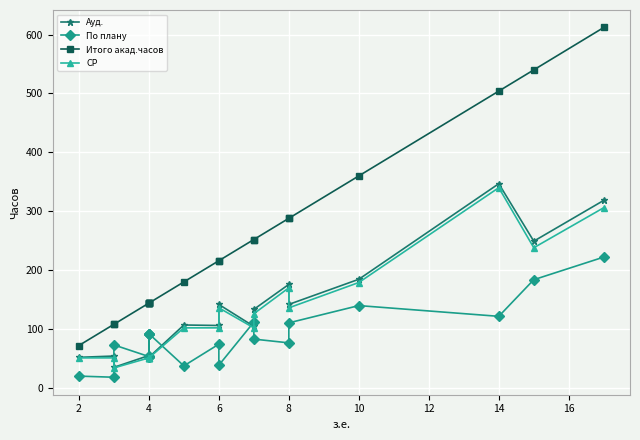

What are all the series names shown in the legend?

Ауд., По плану, Итого акад.часов, СР